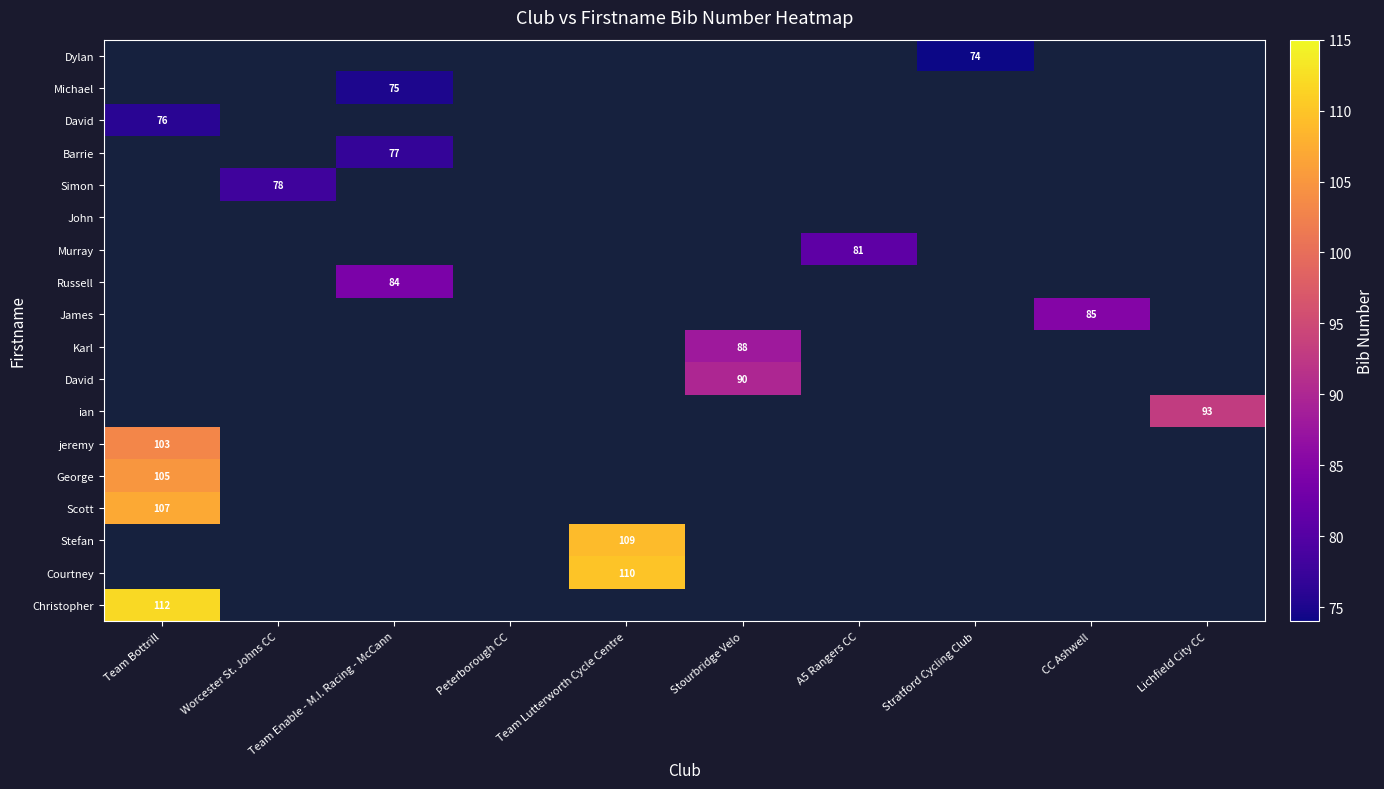

How many distinct data groups are displayed?

18